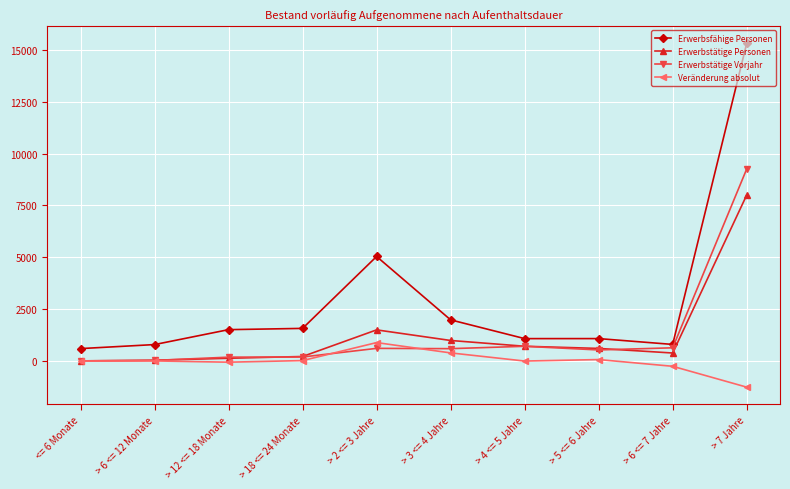

What is the smallest value displayed?

-1256